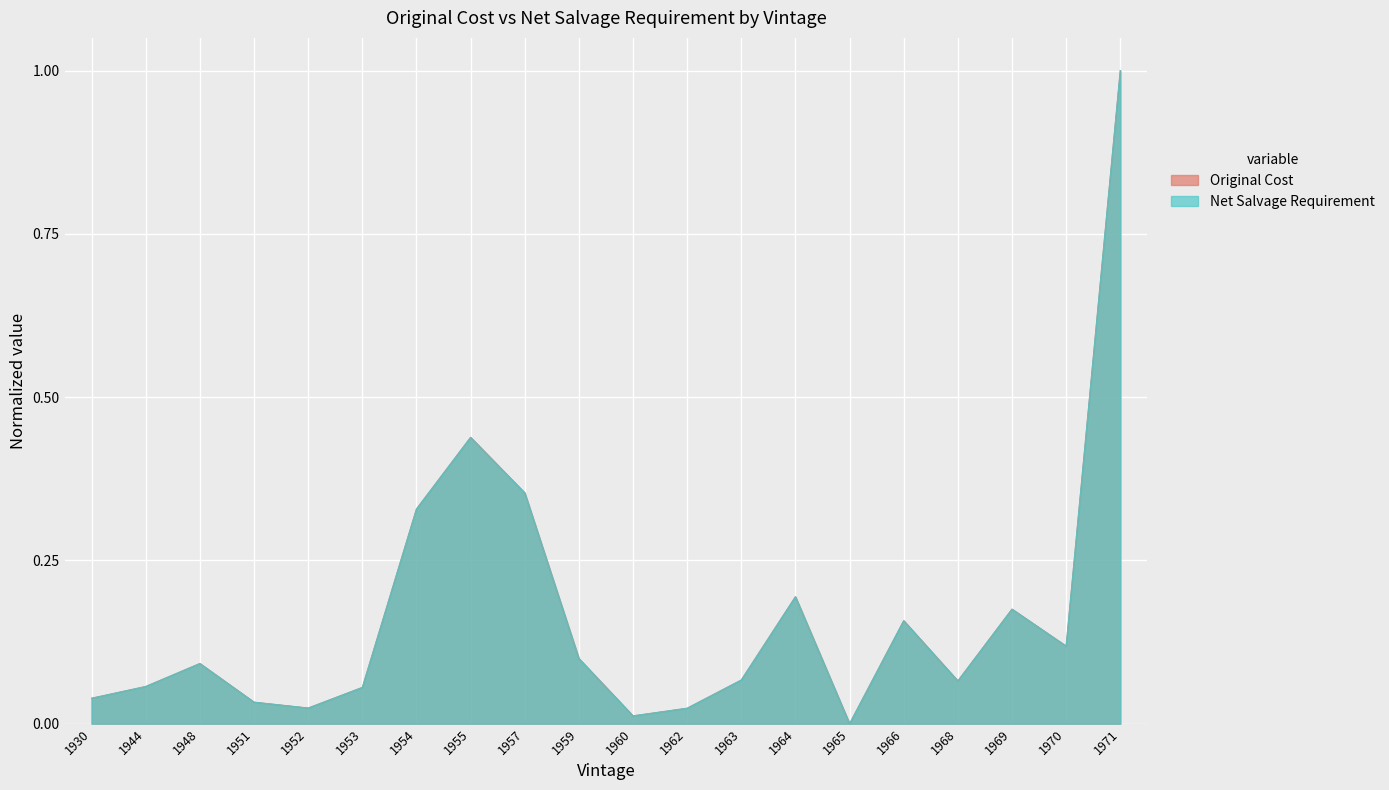

Is it true that Net Salvage Requirement equals 0.4 at 1965?

False